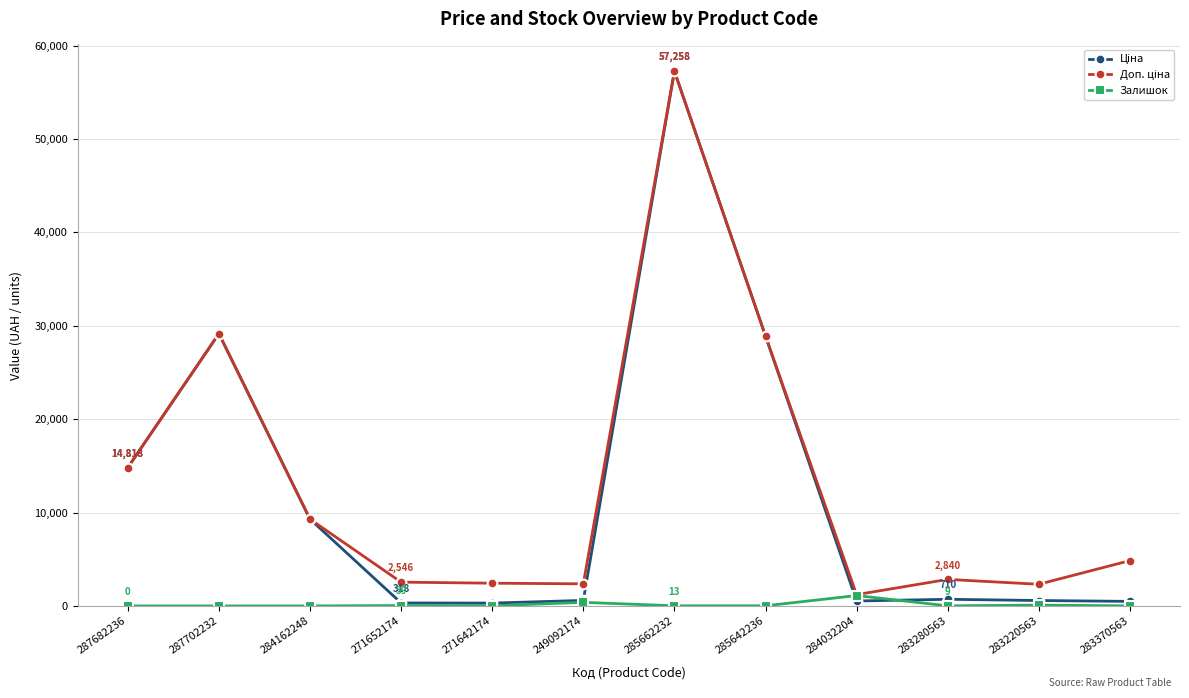

What is the maximum value shown in the chart?

57258.0